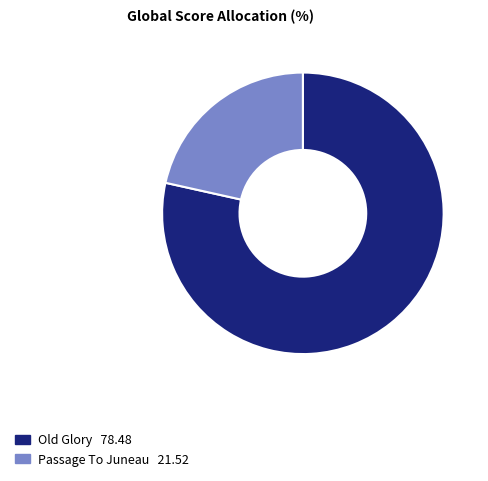

Count the number of slices in the pie.

2